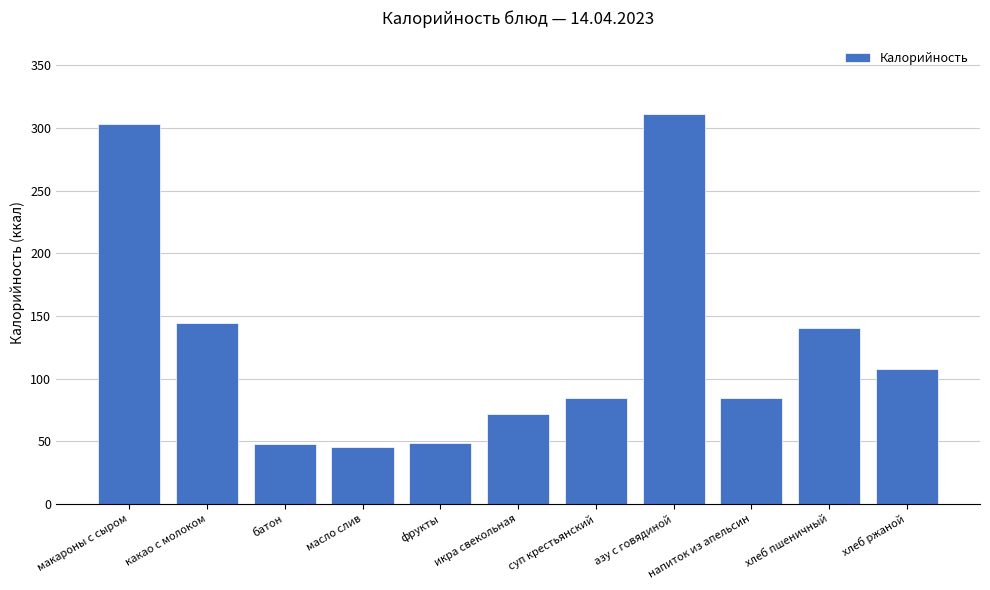

What is the sum of all values?

1391.5